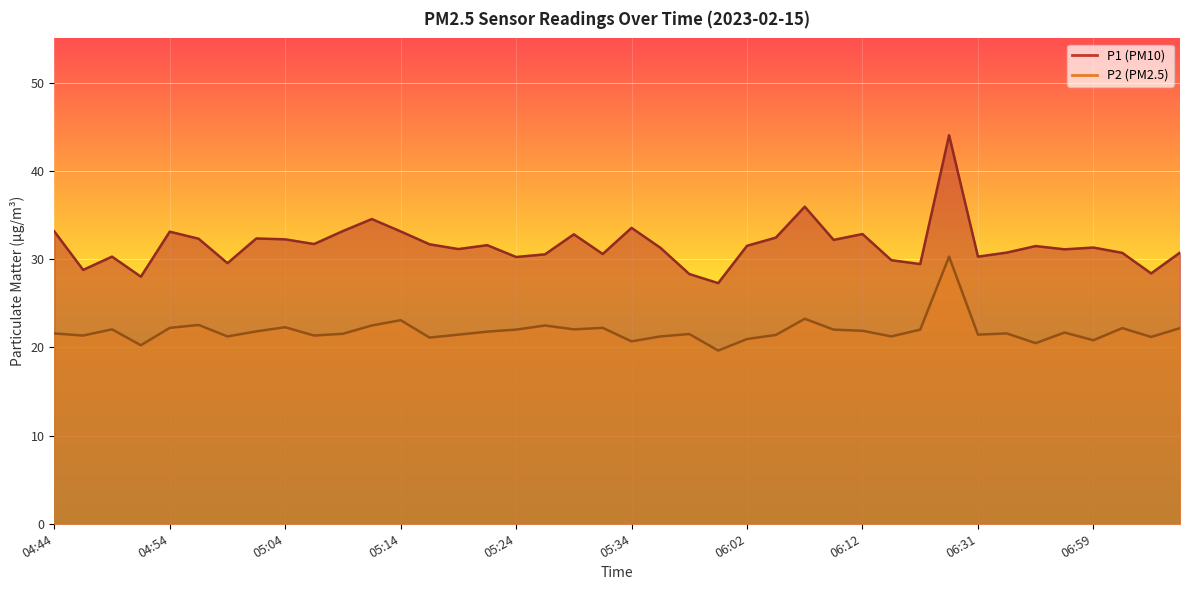

Reading left to right, extract all data points from this chart.

P1: 04:44=33.1	04:47=28.8	04:49=30.3	04:52=28.0	04:54=33.1	04:57=32.3	04:59=29.5	05:02=32.3	05:04=32.2	05:06=31.7	05:09=33.2	05:11=34.5	05:14=33.1	05:16=31.7	05:19=31.1	05:21=31.6	05:24=30.2	05:26=30.5	05:29=32.8	05:32=30.6	05:34=33.5	05:36=31.3	05:39=28.3	05:59=27.3	06:02=31.5	06:05=32.4	06:07=35.9	06:10=32.2	06:12=32.8	06:15=29.9	06:18=29.4	06:24=44.0	06:31=30.3	06:35=30.7	06:38=31.5	06:52=31.1	06:59=31.3	07:02=30.7	07:04=28.4	07:07=30.7
P2: 04:44=21.6	04:47=21.3	04:49=22.0	04:52=20.2	04:54=22.2	04:57=22.5	04:59=21.2	05:02=21.8	05:04=22.3	05:06=21.3	05:09=21.5	05:11=22.5	05:14=23.1	05:16=21.1	05:19=21.4	05:21=21.8	05:24=22.0	05:26=22.5	05:29=22.0	05:32=22.2	05:34=20.7	05:36=21.2	05:39=21.5	05:59=19.6	06:02=20.9	06:05=21.4	06:07=23.2	06:10=22.0	06:12=21.9	06:15=21.2	06:18=22.0	06:24=30.3	06:31=21.4	06:35=21.6	06:38=20.5	06:52=21.7	06:59=20.8	07:02=22.2	07:04=21.2	07:07=22.2